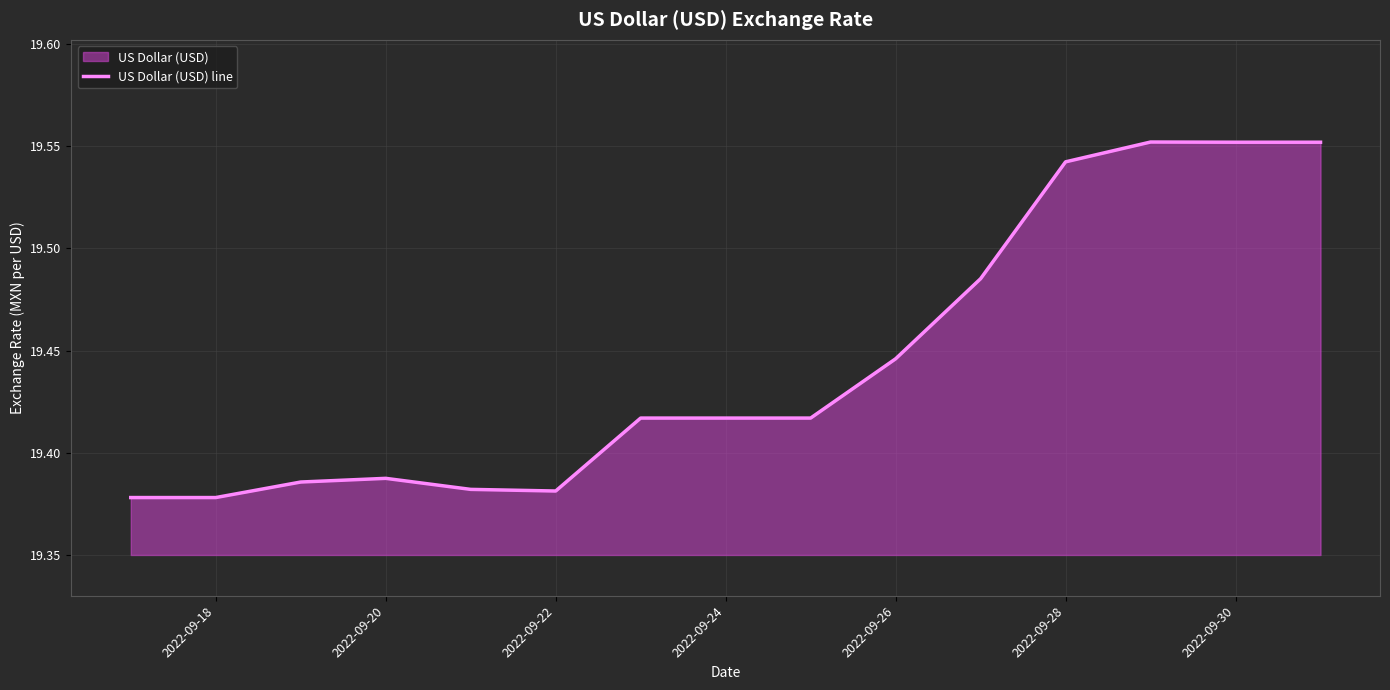

What is the value of the 15th point from the left?

19.6